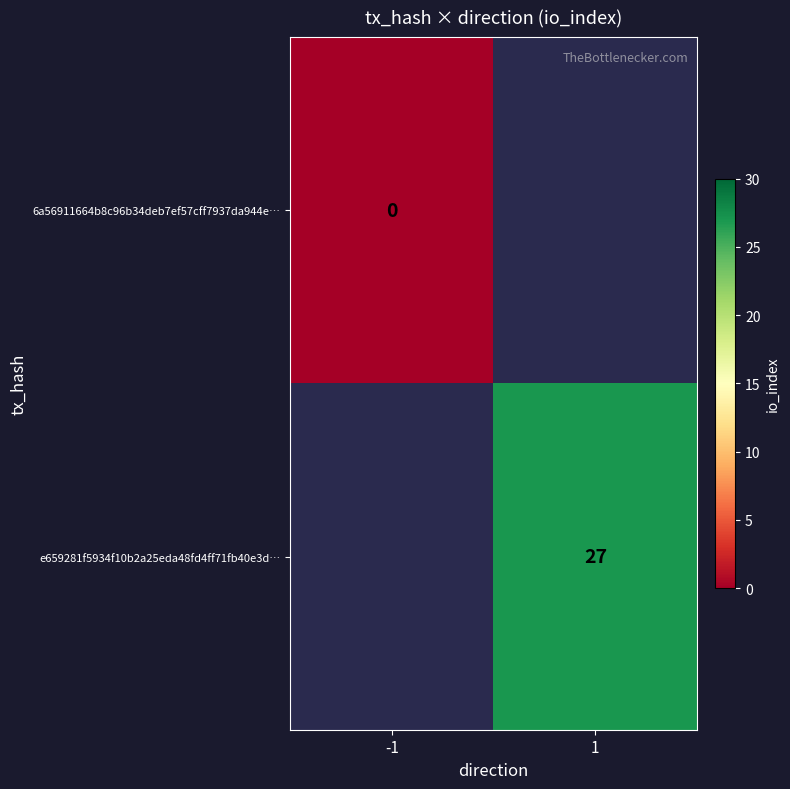

True or false: e659281f5934f10b2a25eda48fd4ff71fb40e3d… has a value of 27 at 1.

True